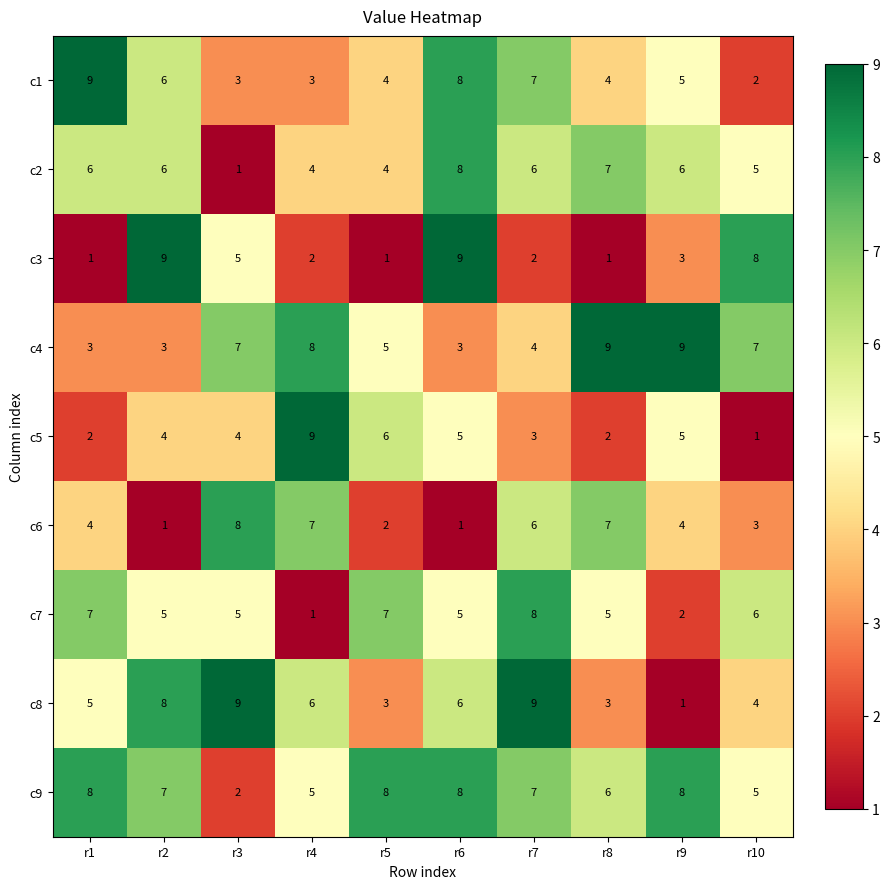

At how many categories does at least one series exceed 6?

10